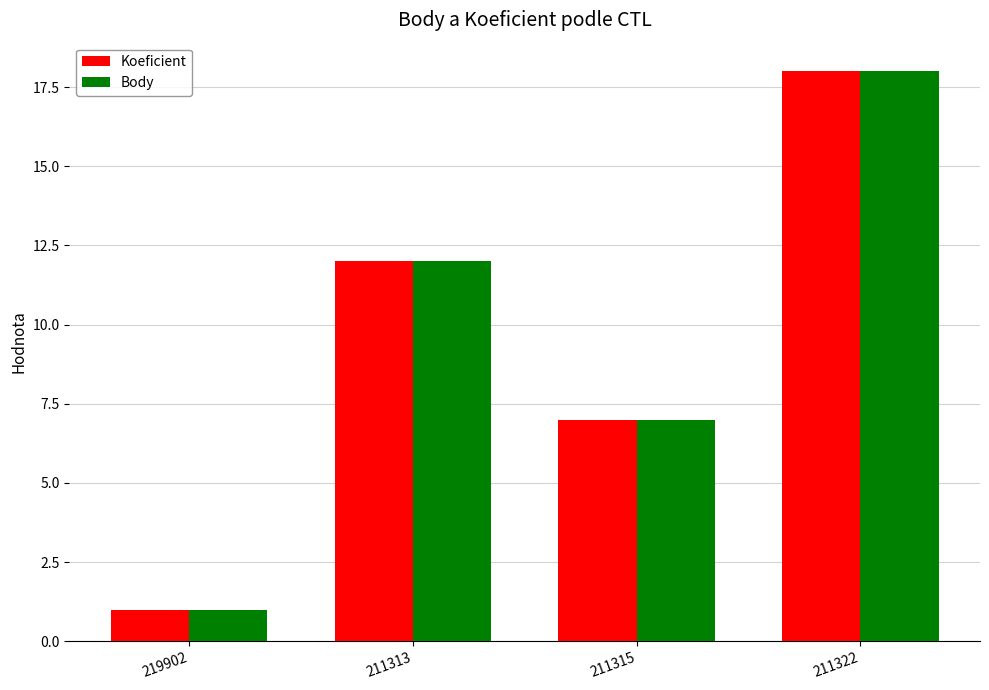

List the labels in order of Body value, largest first.

211322, 211313, 211315, 219902